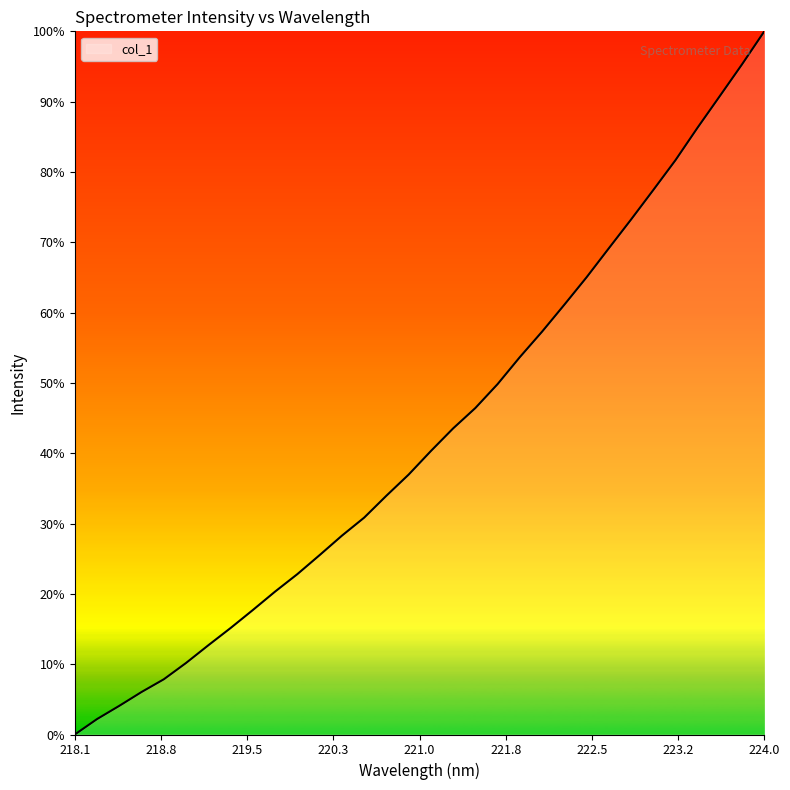

Does the chart display data point markers on the line(s)?

No